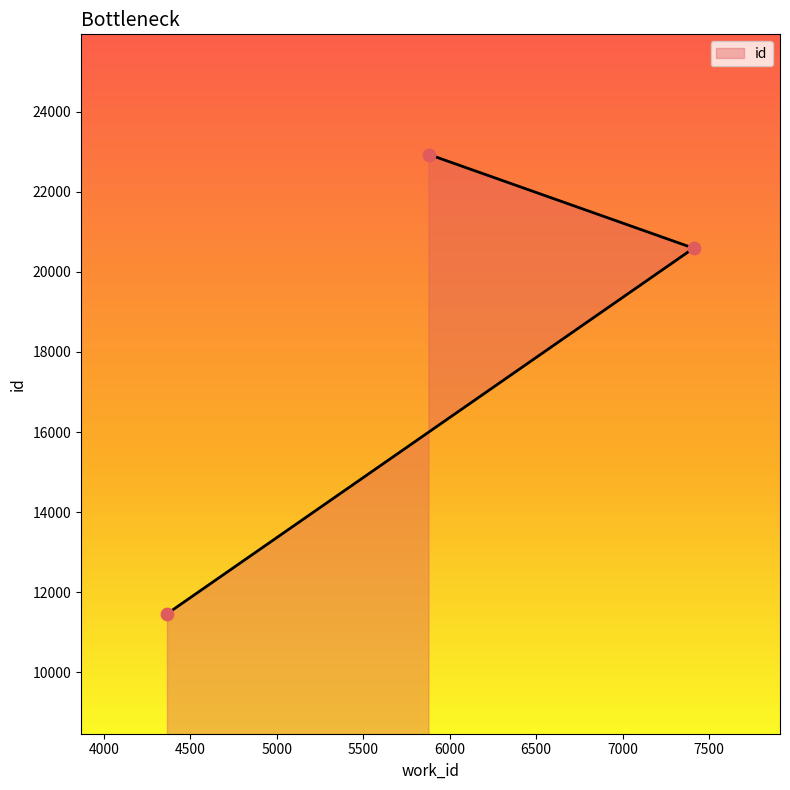

Approximately how many times larger is the value at 5880 compared to 7411?

1.1